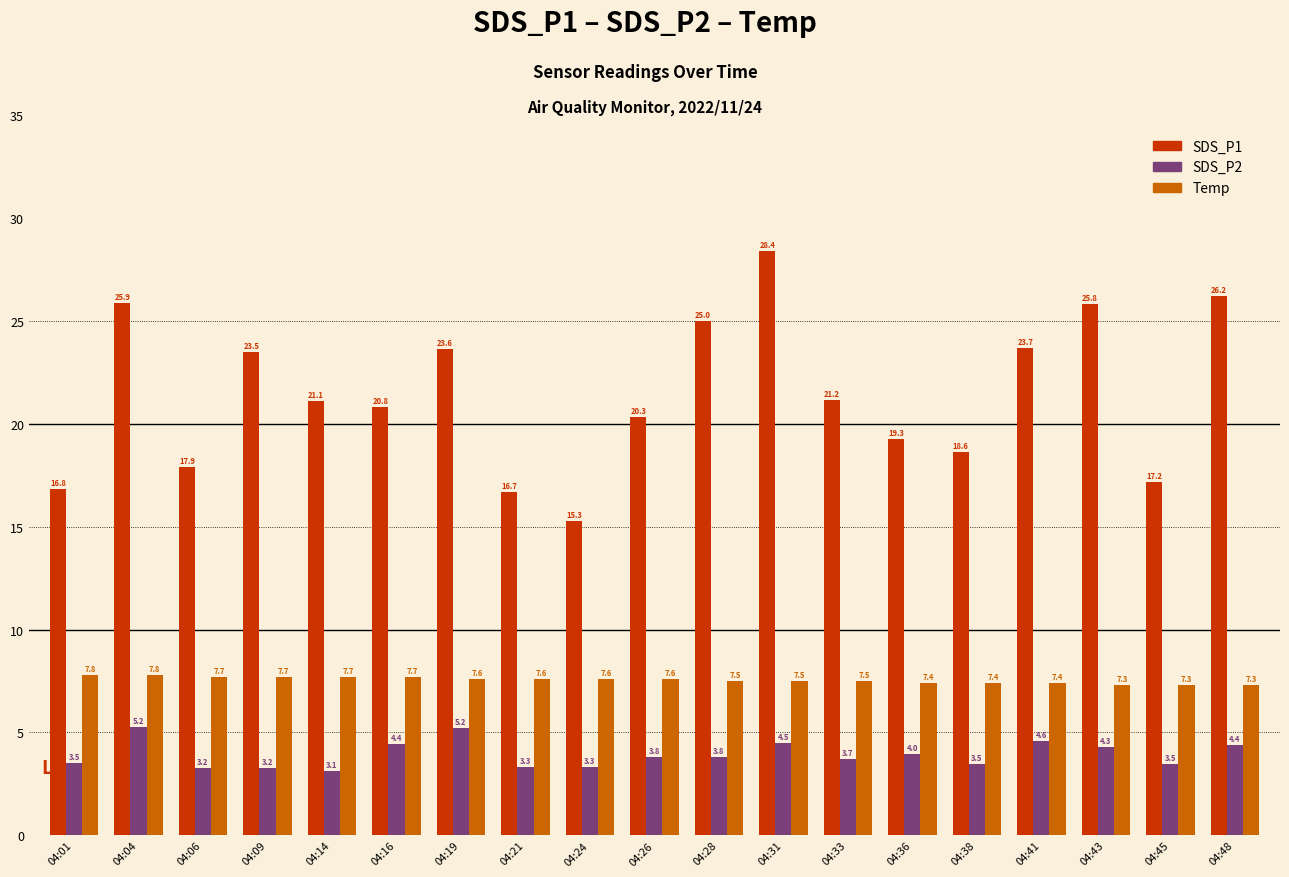

Which label corresponds to the smallest value in the chart?

04:14